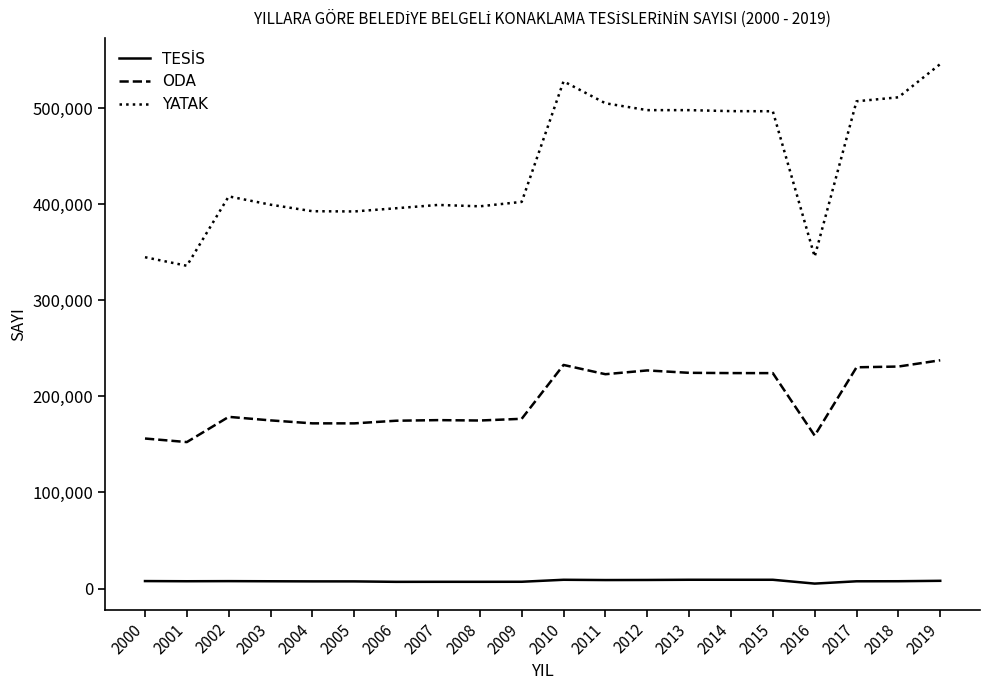

Where is the first local minimum for YATAK?

2001